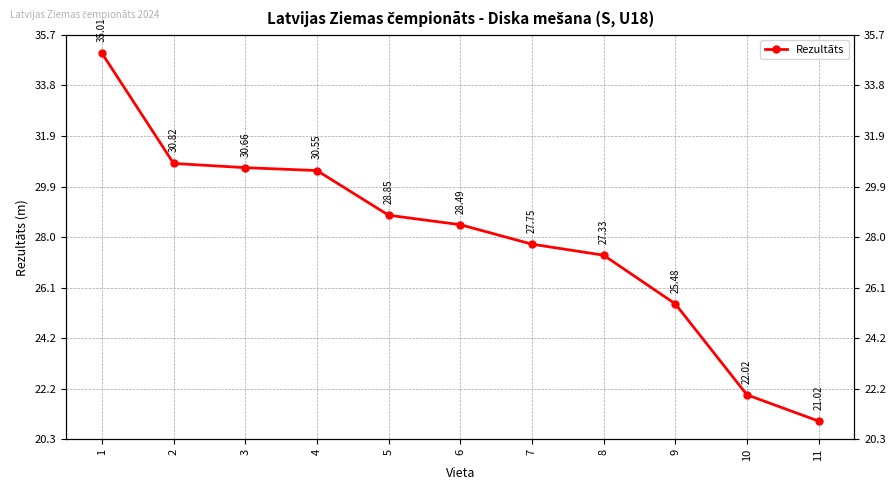

The value at 1 is 35.0. True or false?

True